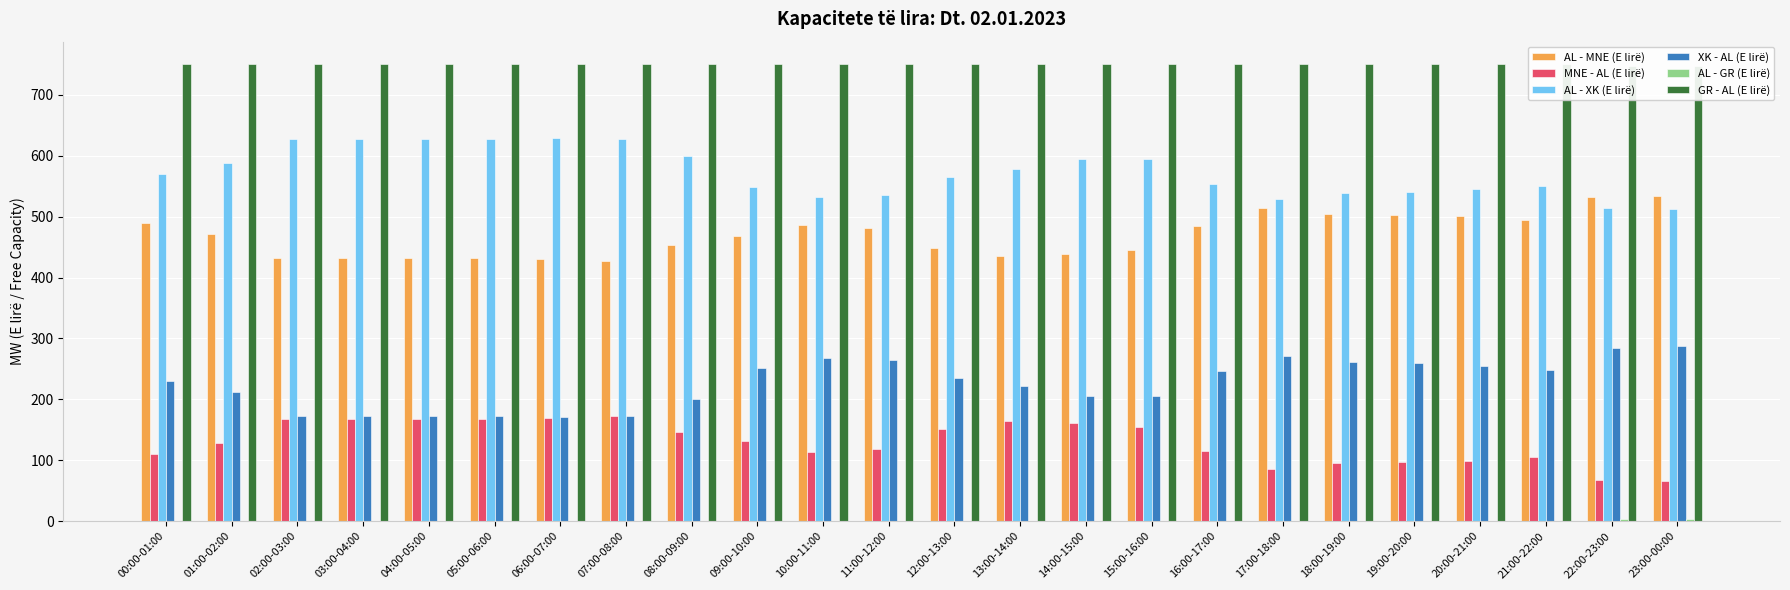

What is the sum of the MNE - AL (E lirë) values at 02:00-03:00 and 11:00-12:00?

286